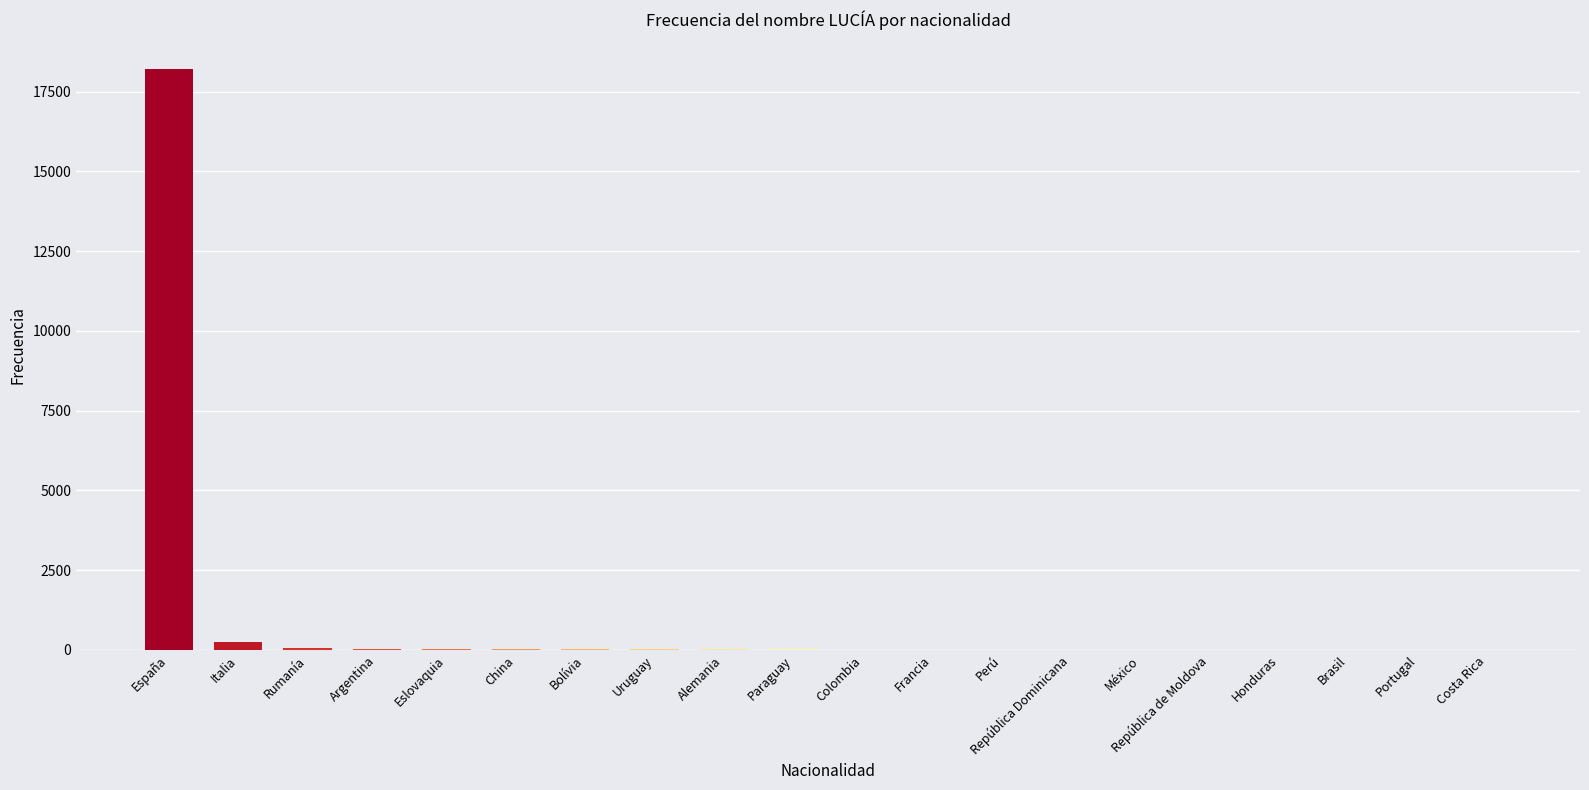

What is the sum of the values at Colombia and República de Moldova?

22